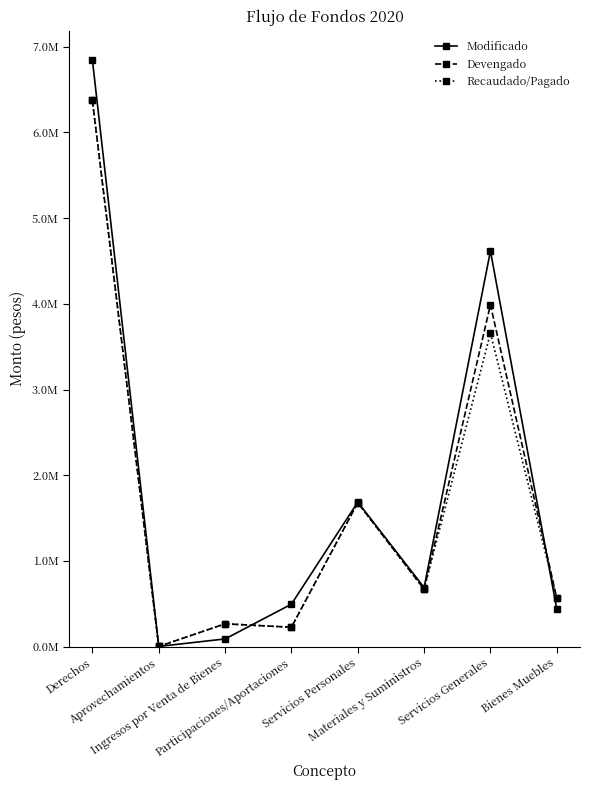

Does the chart have visible grid lines?

No